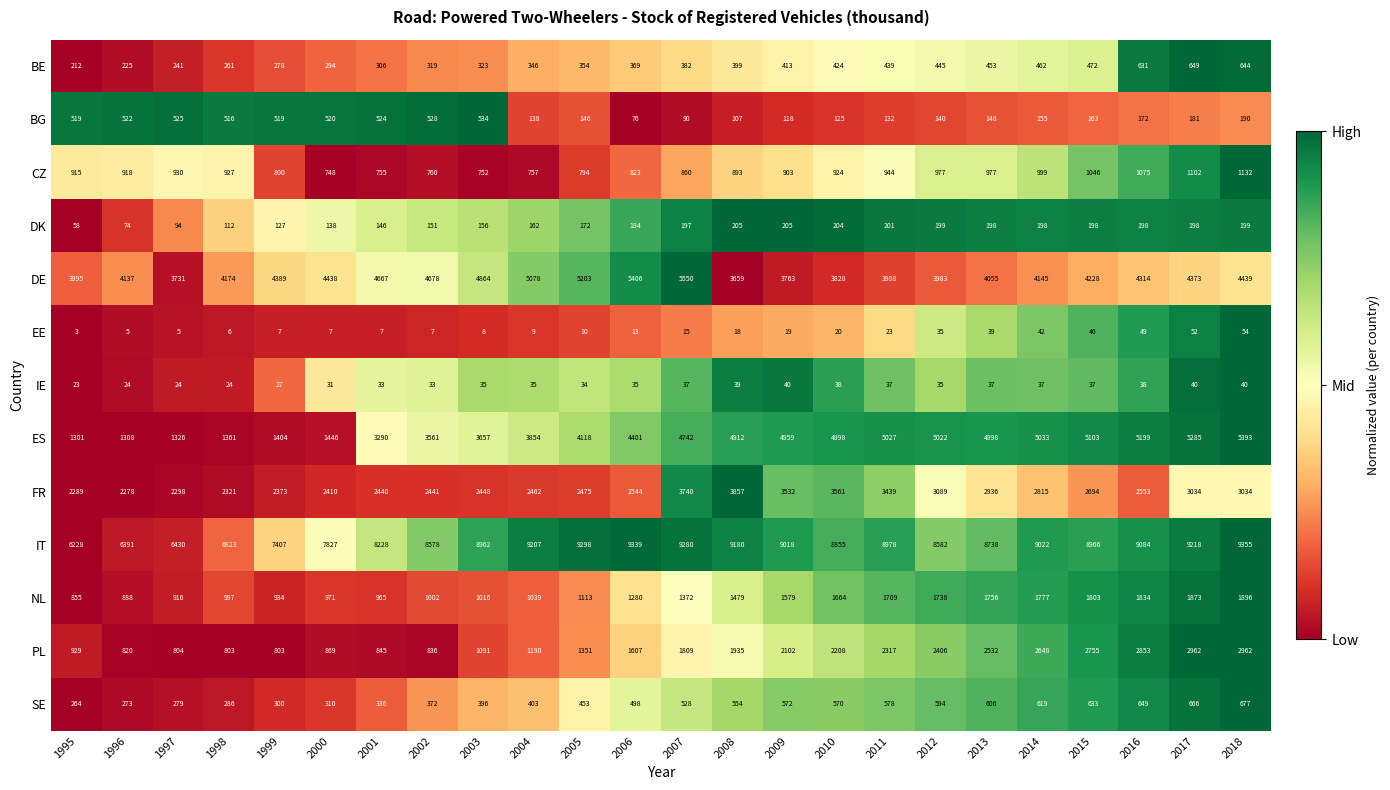

What is the difference between the highest and lowest values at 2012?

8547